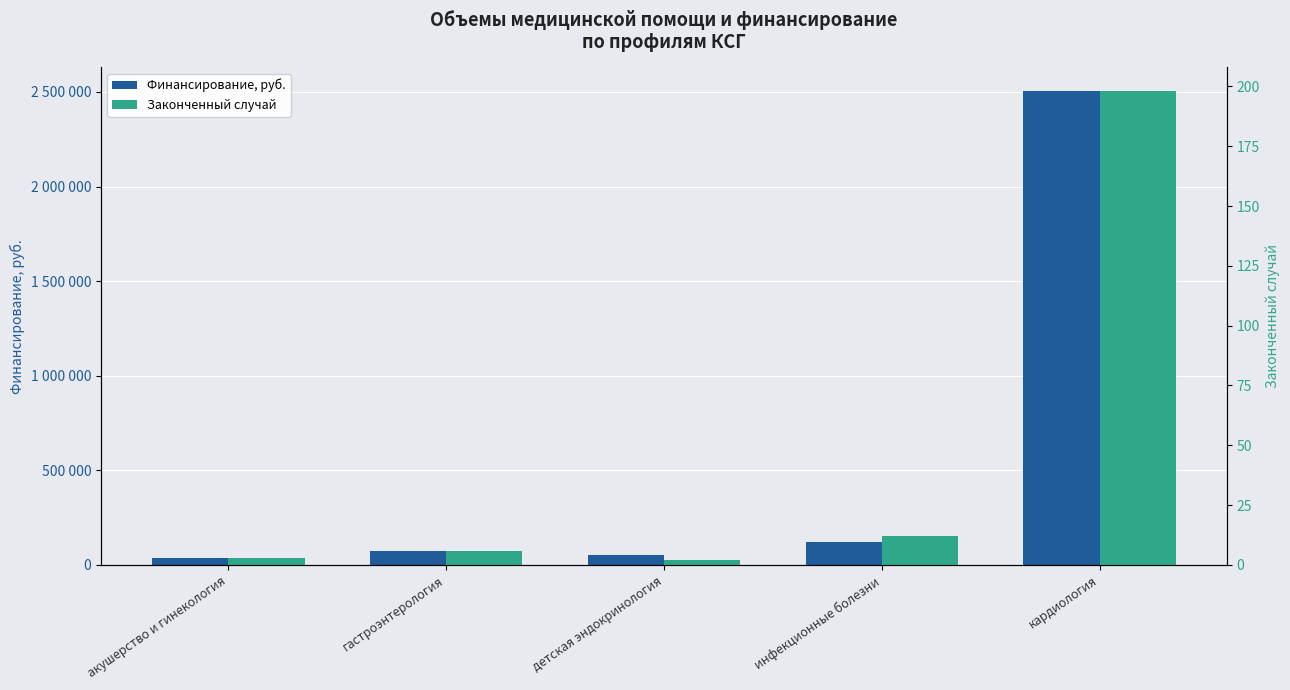

The Законченный случай series shows 12 at инфекционные болезни. True or false?

True